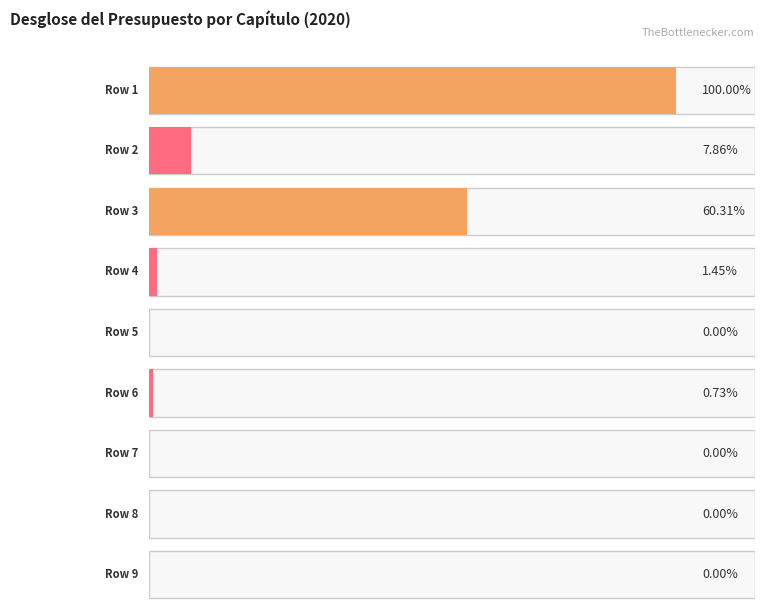

How many data points are less than 60705?

4